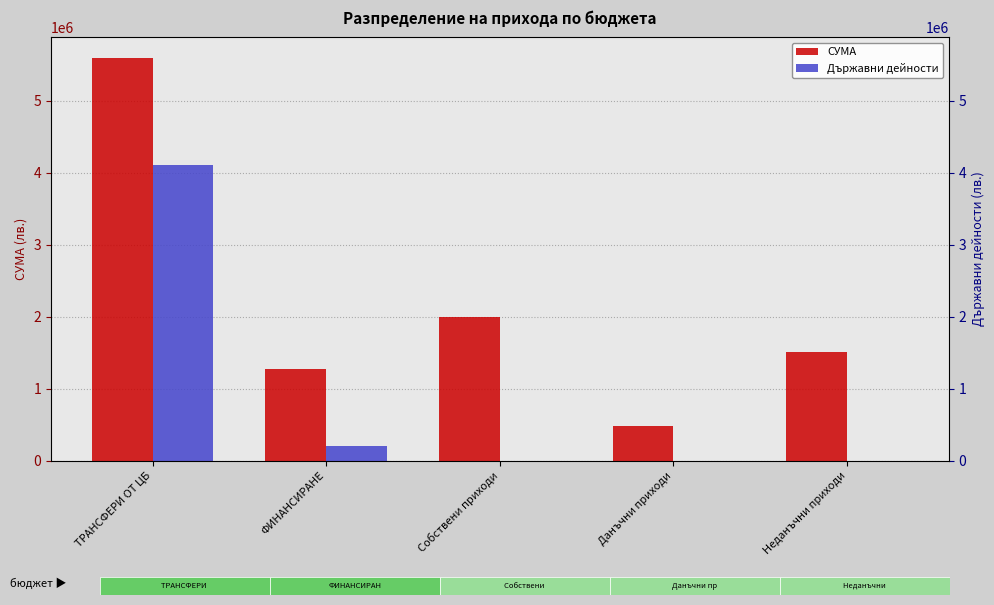

At how many categories does at least one series exceed 5249165?

1